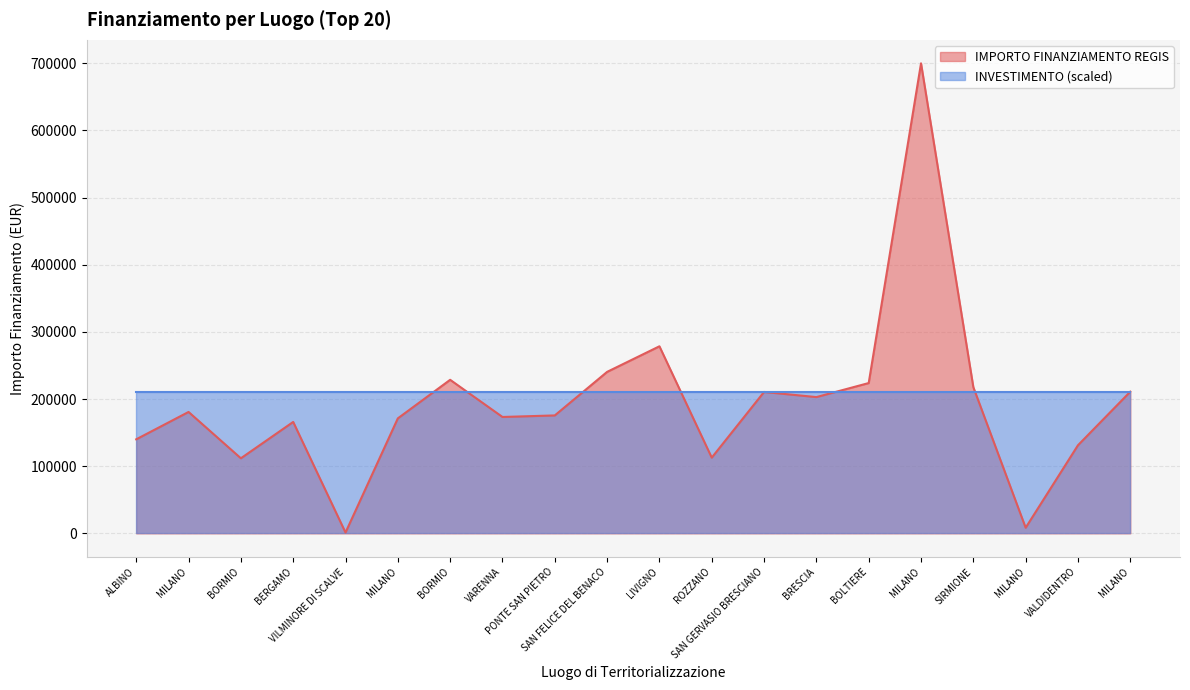

How many data points are above 180728?

10